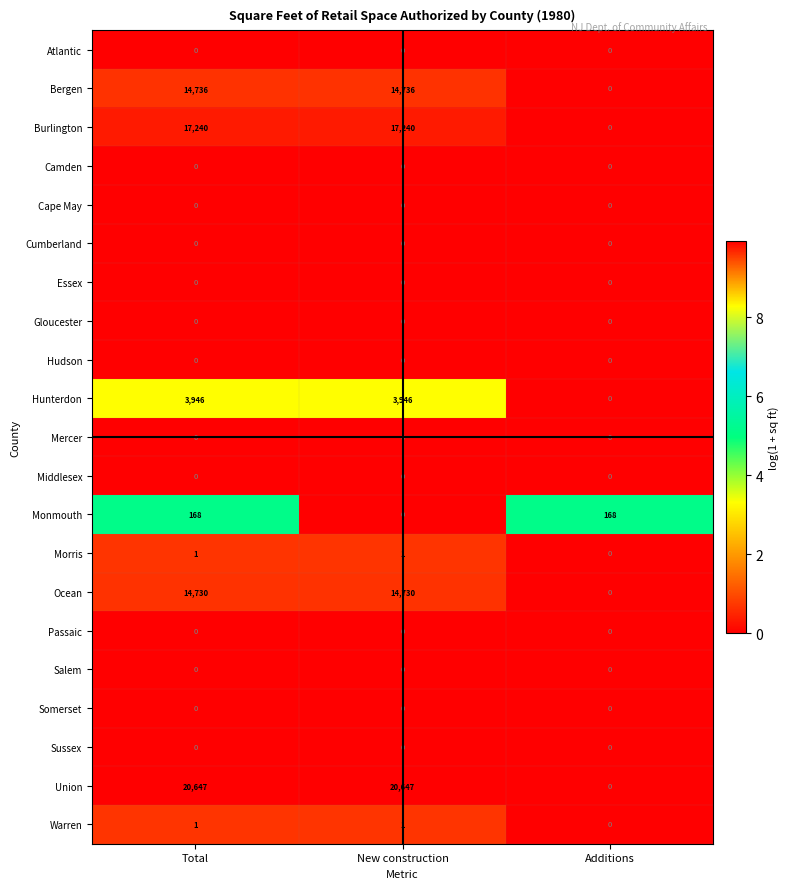

What is the greatest value displayed?

20647